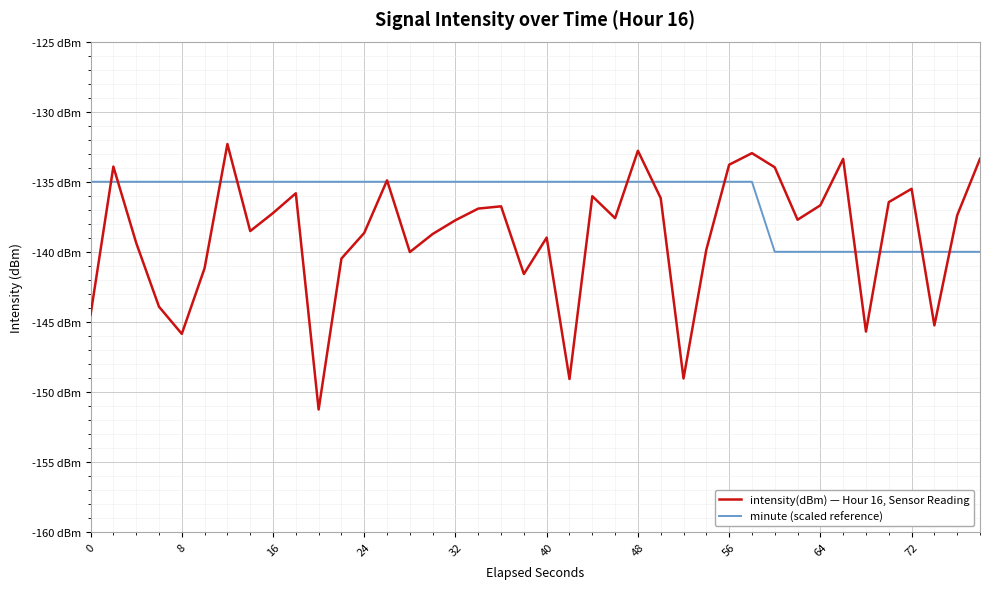

At which category is the sum across all series the highest?

48